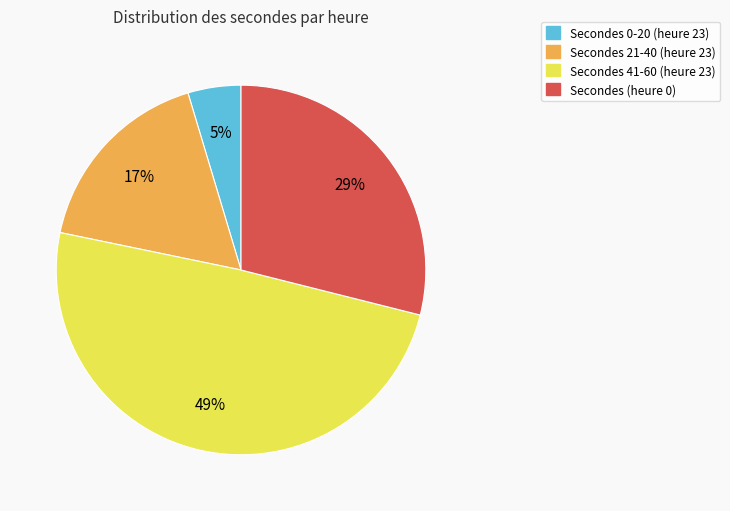

Is there any slice that represents more than half of the pie?

No